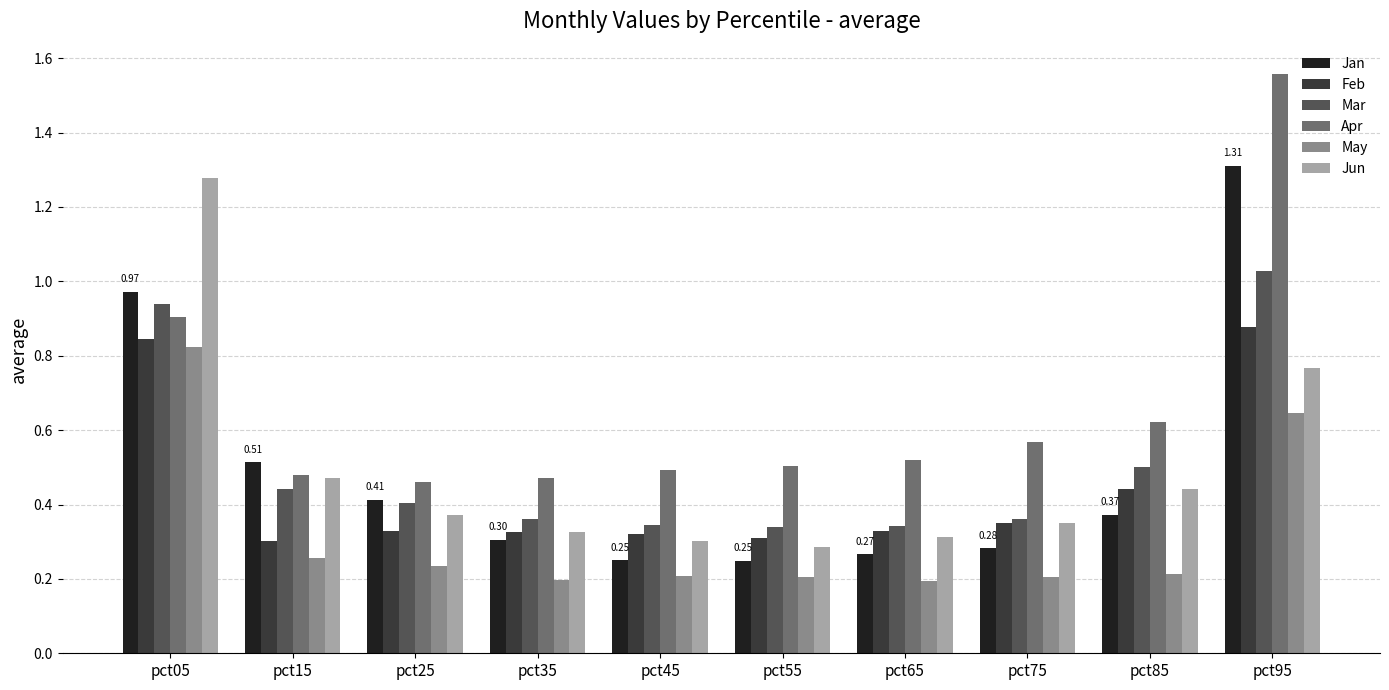

What is the sum of the Feb values at pct25 and pct75?

0.7